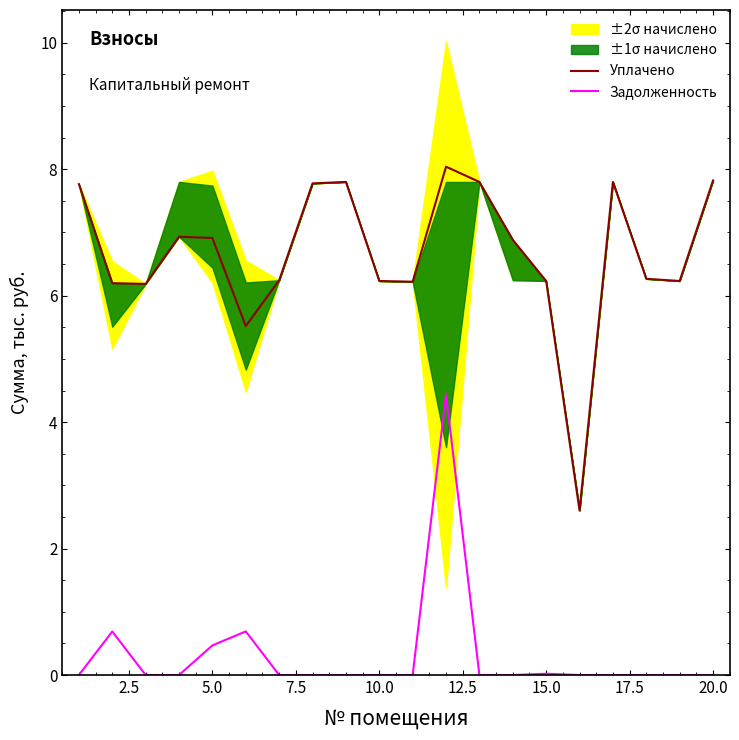

At how many categories does at least one series exceed 1?

20